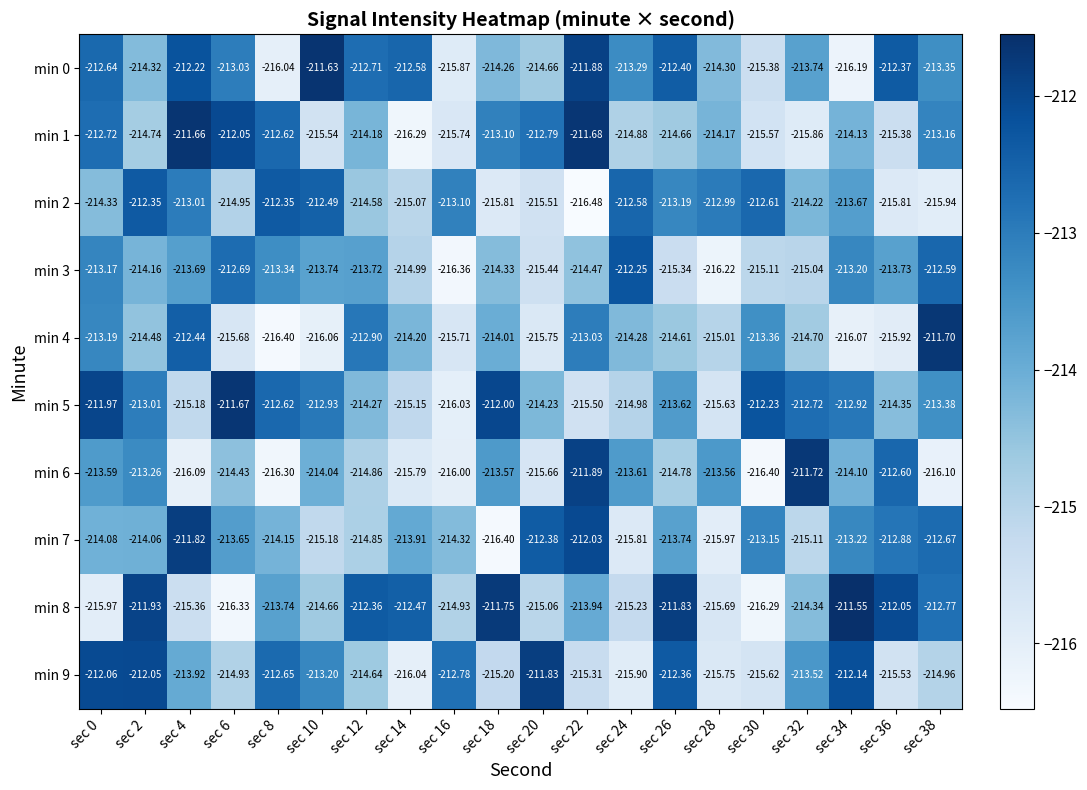

How many data points does each series have?

20